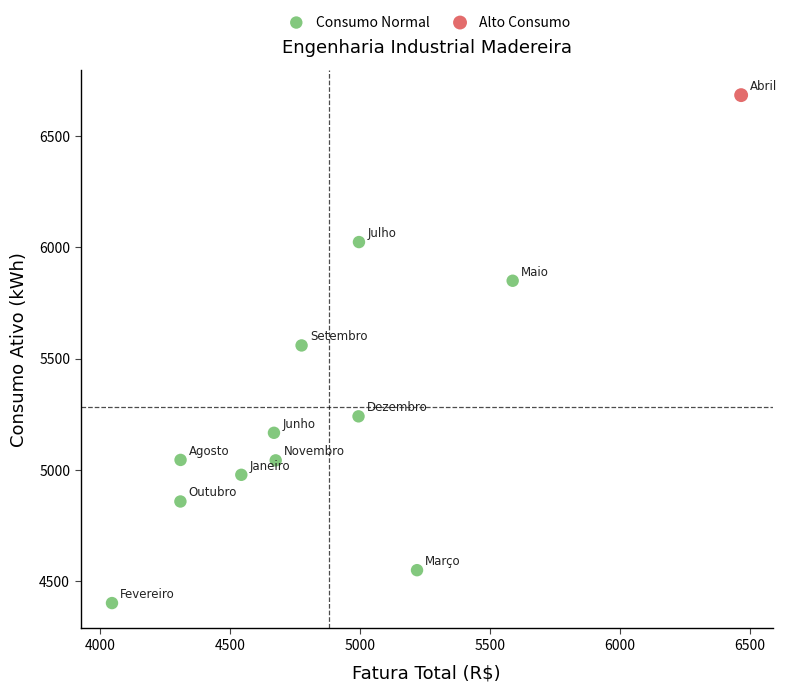

What are all the series names shown in the legend?

Consumo Normal, Alto Consumo